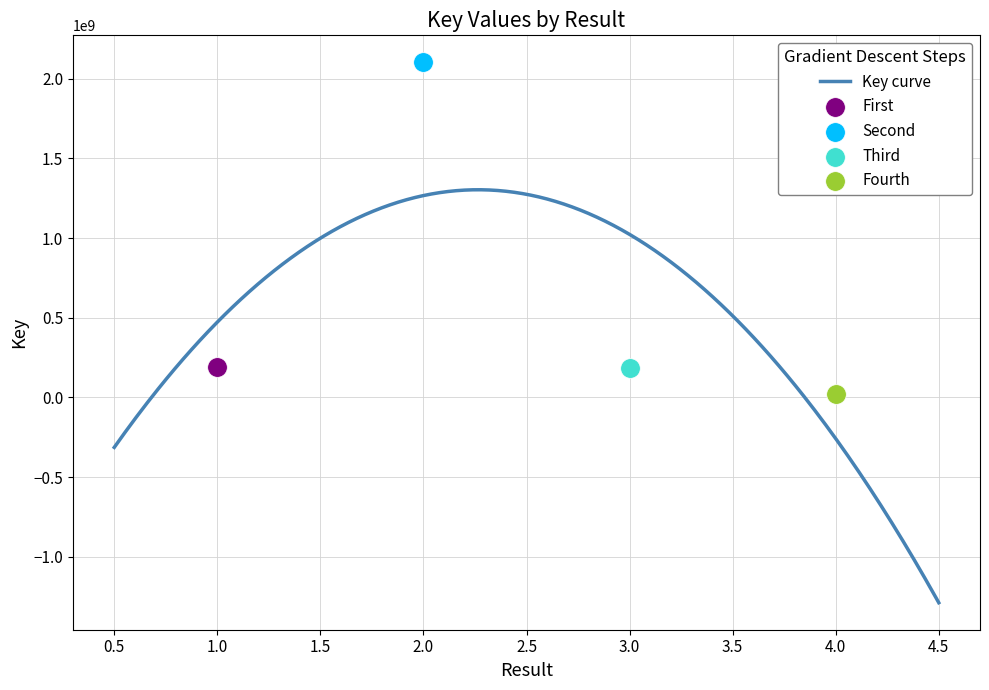

What is the ratio of the value at 2 to the value at 3?

11.2